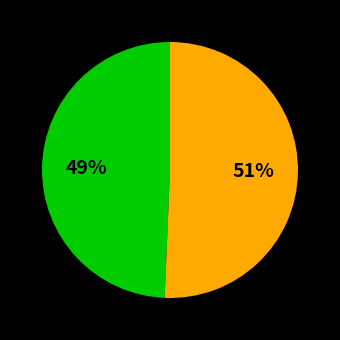

Is there a majority slice in this chart?

Yes